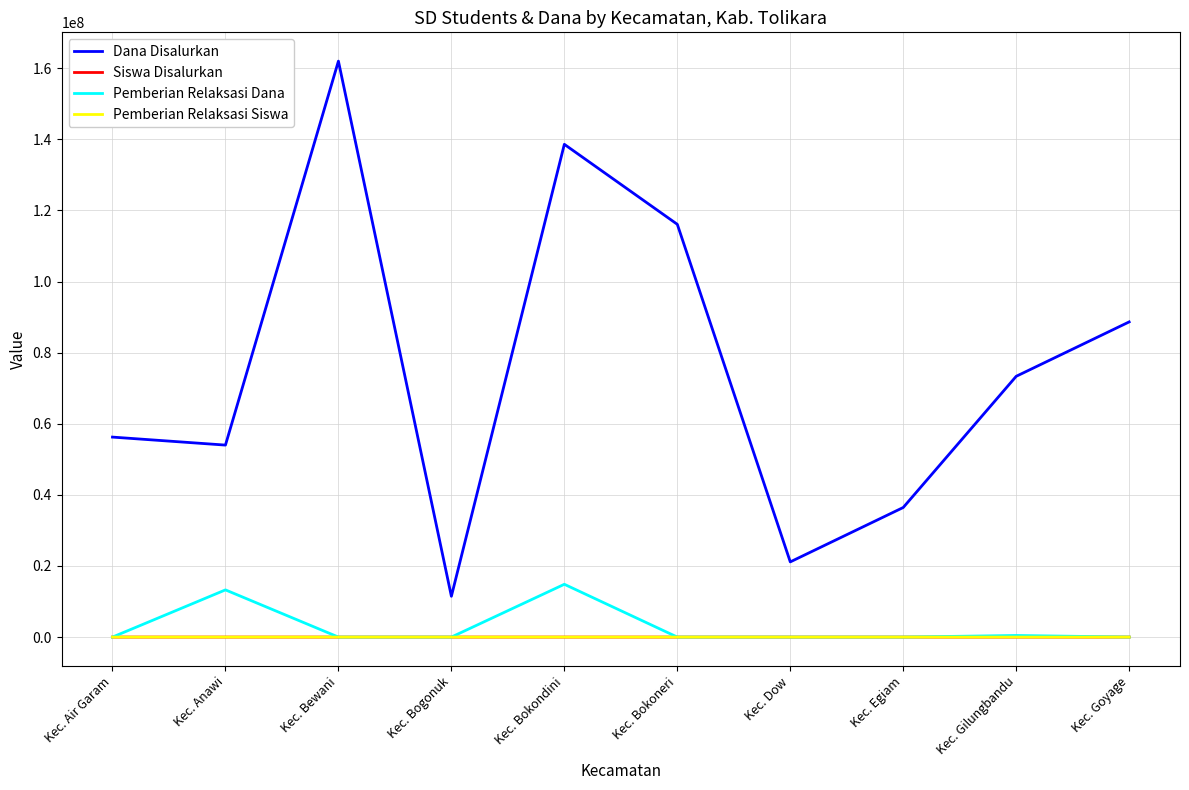

True or false: Dana Disalurkan and Pemberian Relaksasi Siswa cross at least once.

False